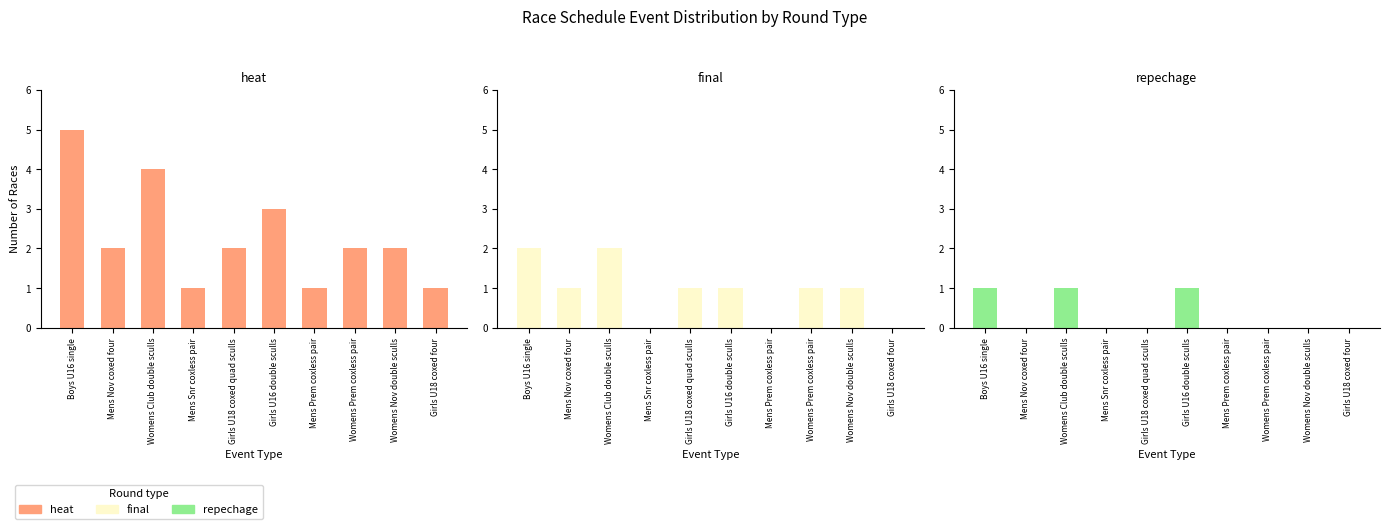

Which has a higher value, Womens Club double sculls or Girls U16 double sculls?

Womens Club double sculls